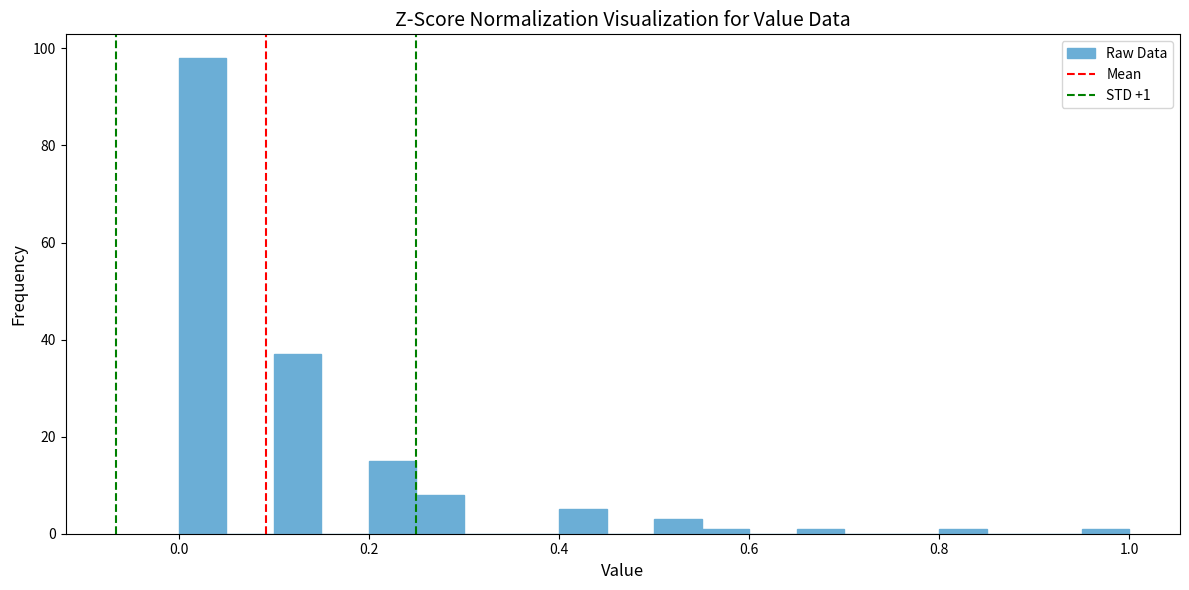

Around what value on the x-axis is the tallest bar? Give the approximate position of its centre, as read against the axis.

0.02